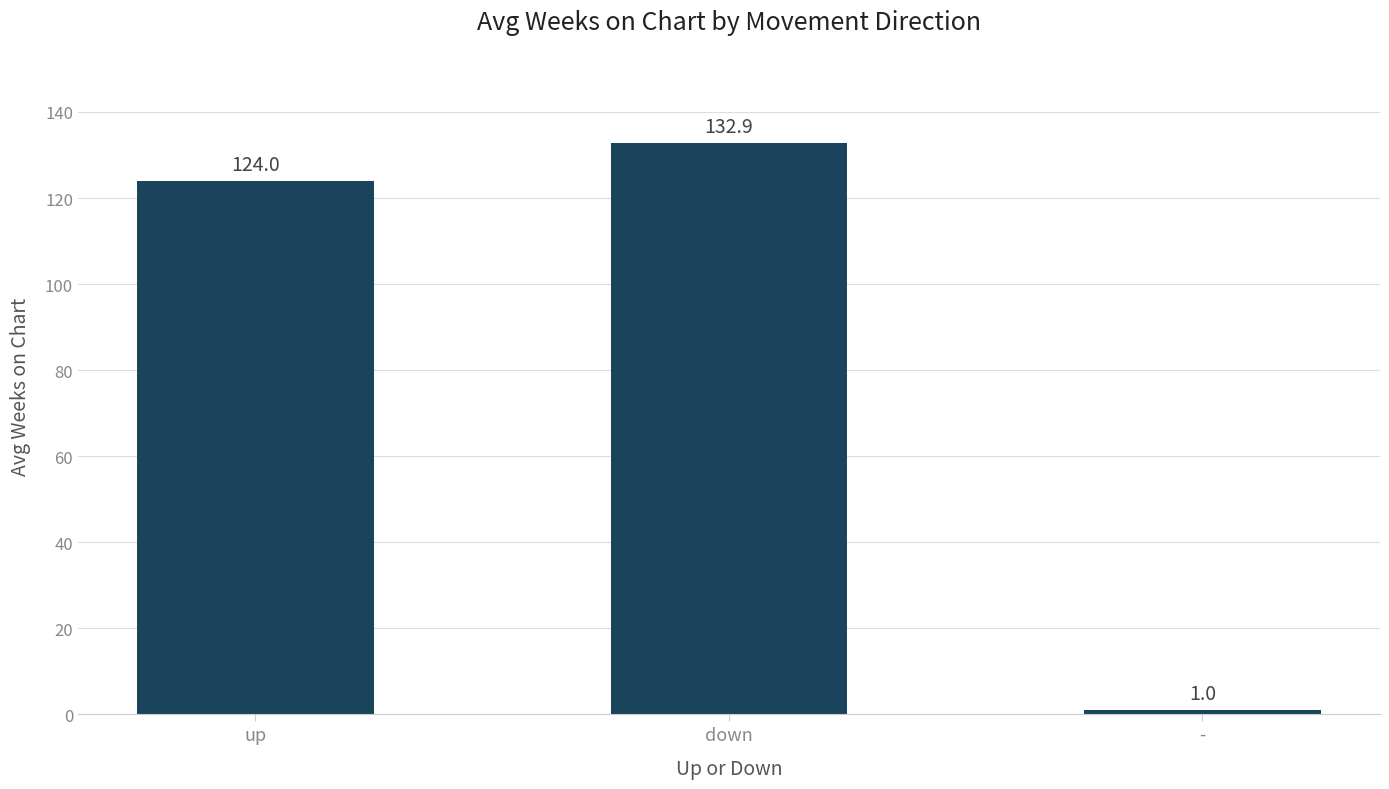

Does the chart contain stacked bars?

No